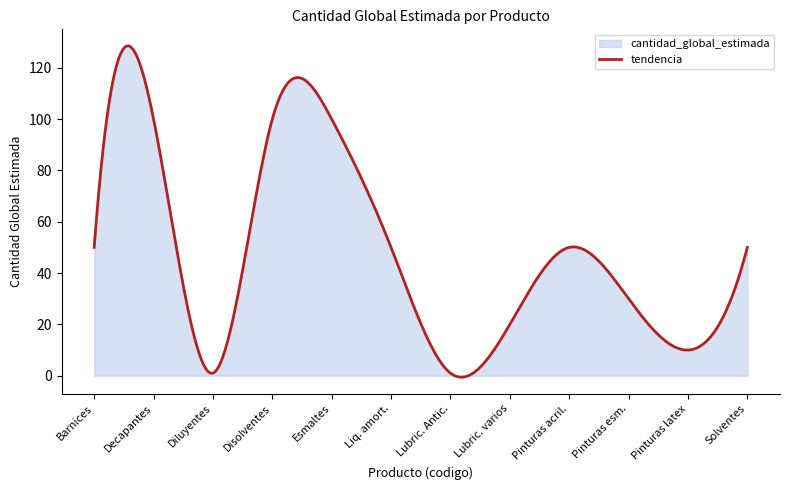

Does the chart have visible grid lines?

No